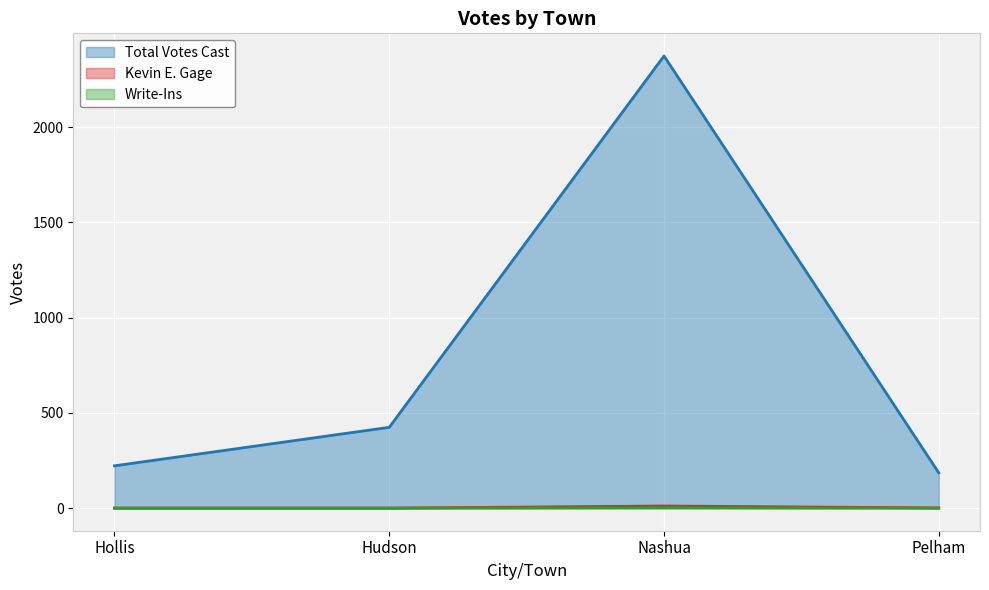

What is the label of the 1st point from the right?

Pelham